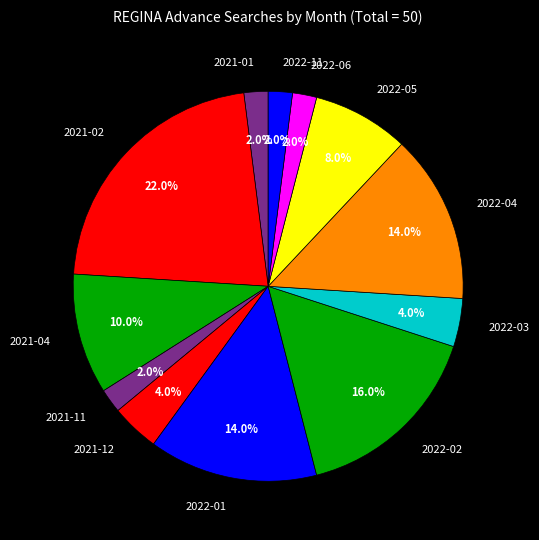

Count the number of slices in the pie.

12